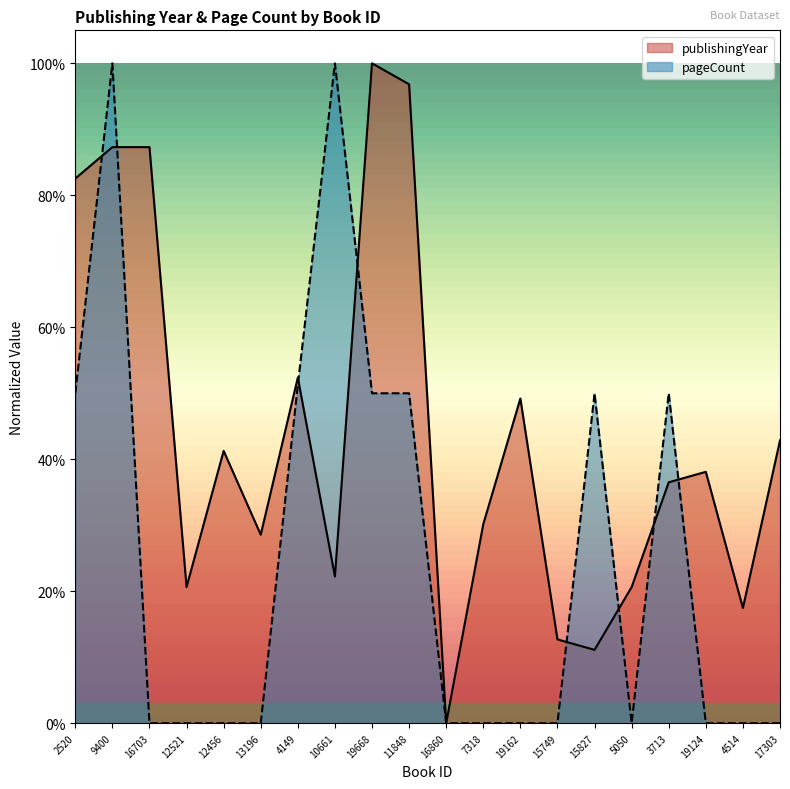

At which label does pageCount reach its peak?

9400